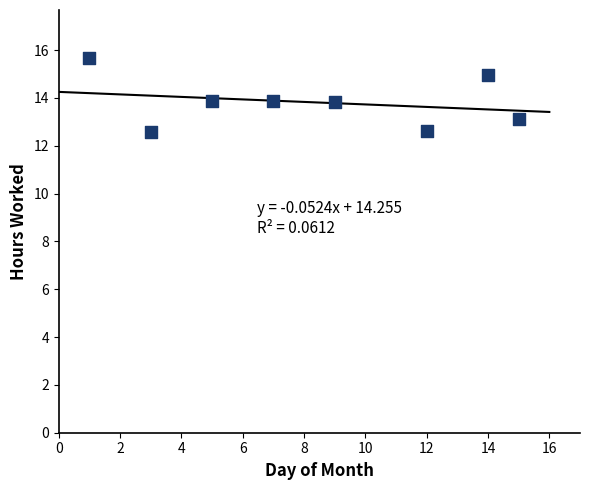

What is the average Y value?

13.8